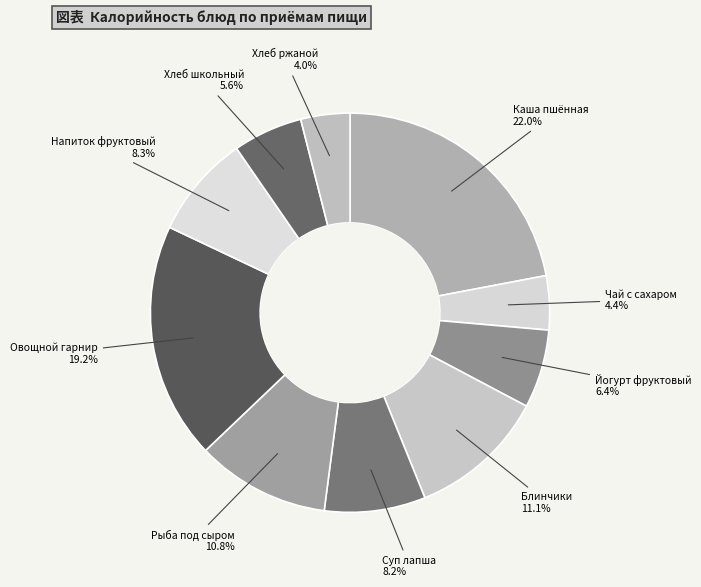

Does any single category account for the majority?

No